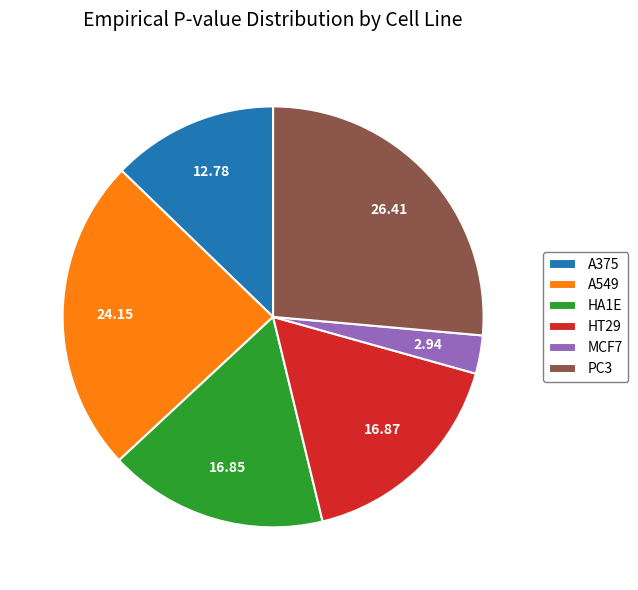

Combined, do A549 and PC3 account for over 50%?

Yes